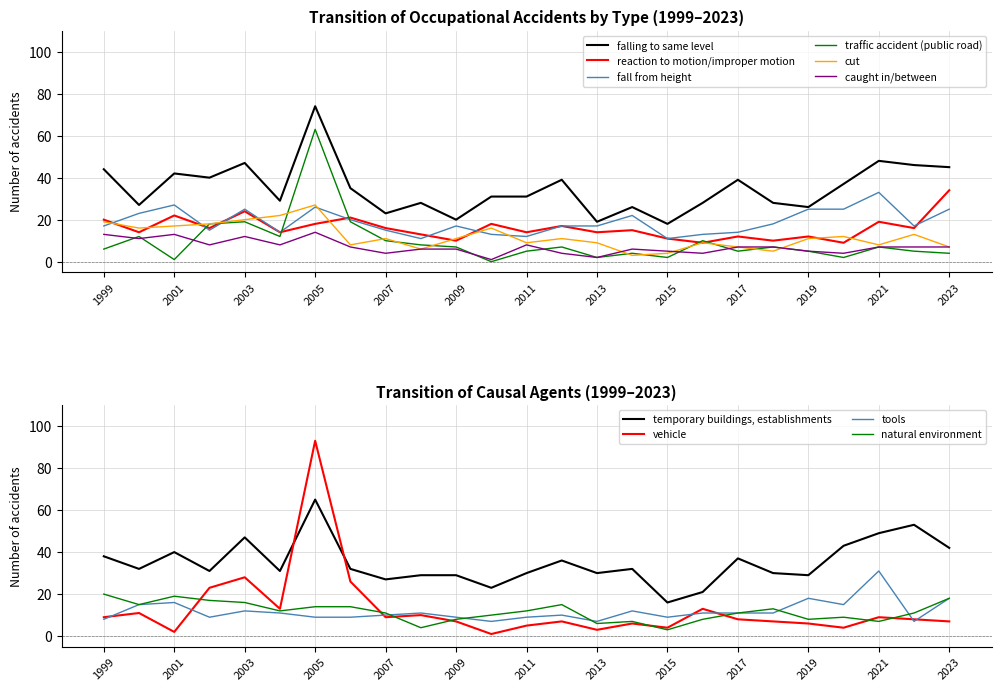

The value of fall from height at 2021 is 33. True or false?

True